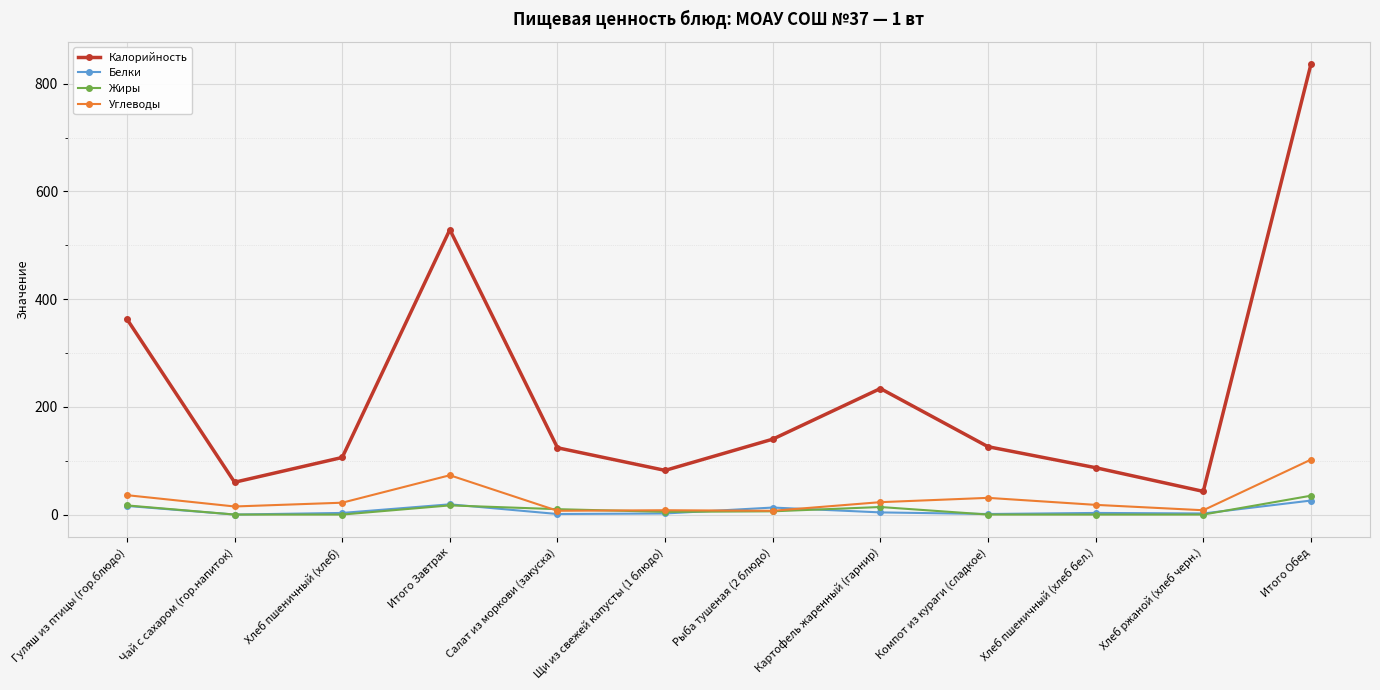

What is the label of the 5th point from the right?

Картофель жаренный (гарнир)